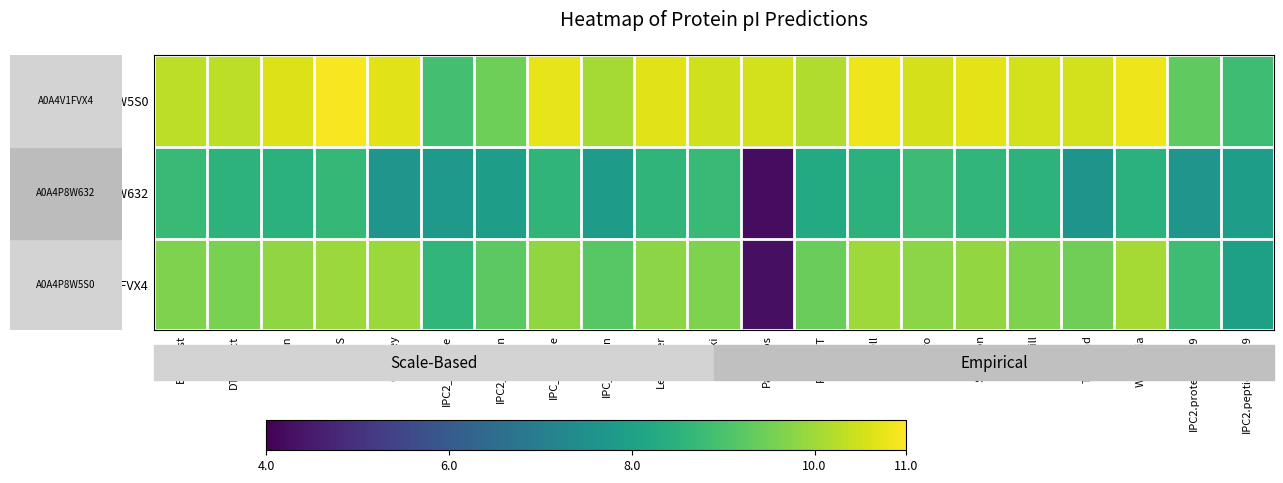

Reading right to left, what are all the values shown in this chart?

A0A4P8W5S0: IPC2.peptide.svr19=8.8	IPC2.protein.svr19=9.3	Wikipedia=10.8	Toseland=10.5	Thurlkill=10.5	Solomon=10.7	Sillero=10.5	Rodwell=10.8	ProMoST=10.2	Patrickios=10.5	Nozaki=10.5	Lehninger=10.7	IPC_protein=10.0	IPC_peptide=10.7	IPC2_protein=9.4	IPC2_peptide=8.9	Grimsley=10.7	EMBOSS=10.9	Dawson=10.6	DTASelect=10.3	Bjellqvist=10.3
A0A4P8W632: IPC2.peptide.svr19=7.9	IPC2.protein.svr19=7.7	Wikipedia=8.5	Toseland=7.6	Thurlkill=8.5	Solomon=8.6	Sillero=8.8	Rodwell=8.5	ProMoST=8.3	Patrickios=4.2	Nozaki=8.7	Lehninger=8.6	IPC_protein=7.9	IPC_peptide=8.6	IPC2_protein=7.9	IPC2_peptide=7.8	Grimsley=7.7	EMBOSS=8.7	Dawson=8.5	DTASelect=8.5	Bjellqvist=8.7
A0A4V1FVX4: IPC2.peptide.svr19=8.0	IPC2.protein.svr19=8.8	Wikipedia=10.1	Toseland=9.5	Thurlkill=9.6	Solomon=9.9	Sillero=9.8	Rodwell=10.0	ProMoST=9.4	Patrickios=4.3	Nozaki=9.6	Lehninger=9.8	IPC_protein=9.2	IPC_peptide=9.8	IPC2_protein=9.2	IPC2_peptide=8.6	Grimsley=9.9	EMBOSS=9.9	Dawson=9.8	DTASelect=9.6	Bjellqvist=9.6